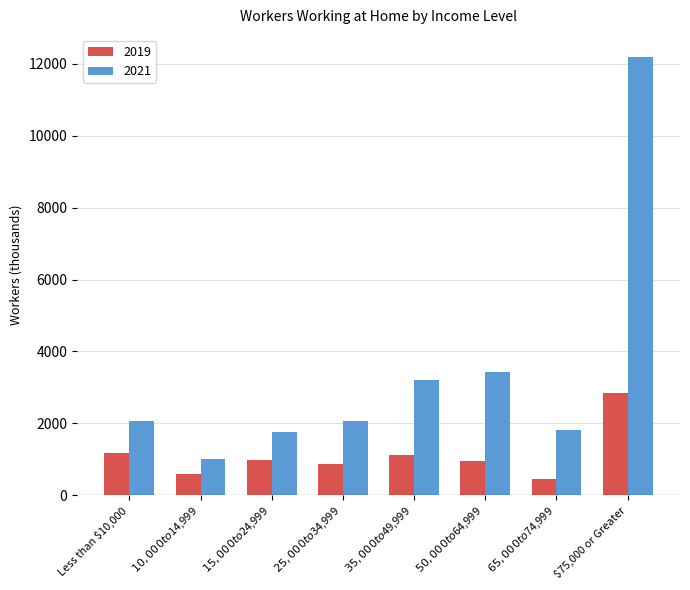

What is the total value across all series at $50,000 to $64,999?

4369